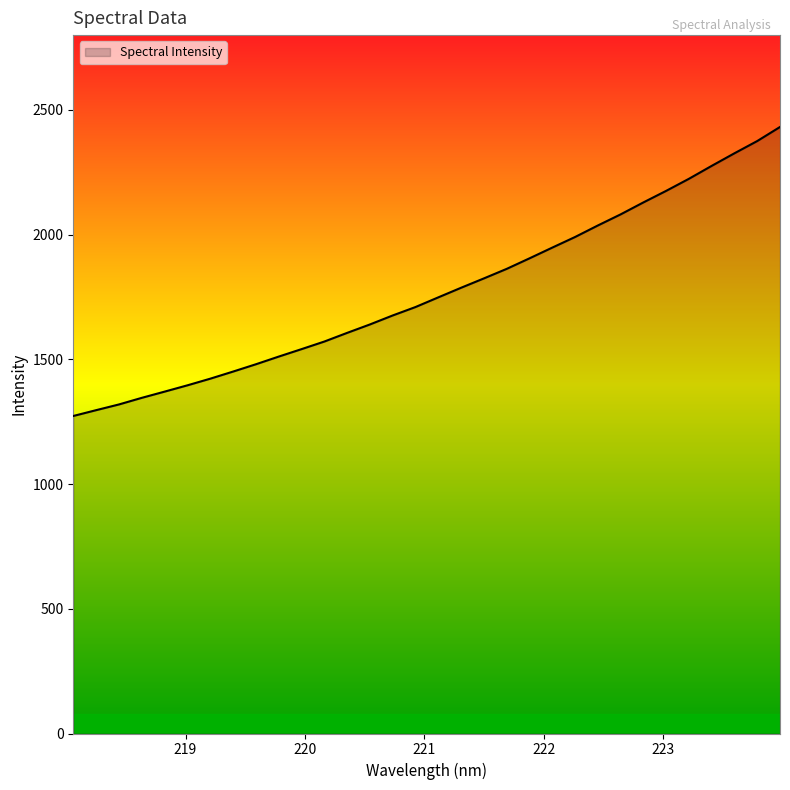

What is the difference between the maximum and minimum values?

1158.7